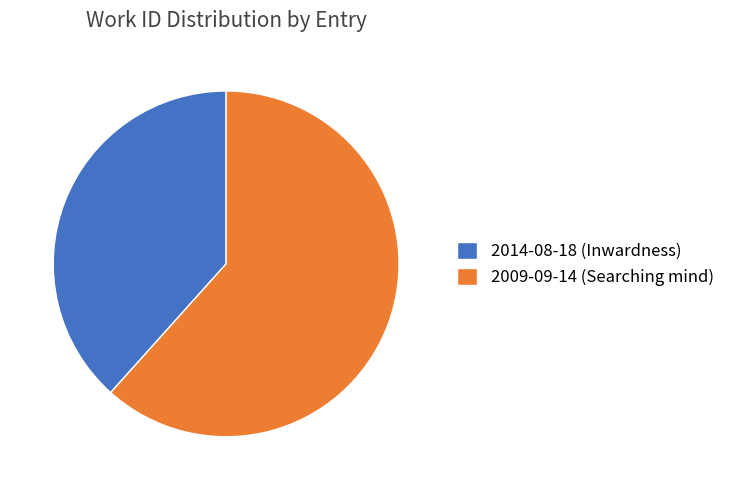

Approximately how many times larger is the value at 2014-08-18 (Inwardness) compared to 2009-09-14 (Searching mind)?

0.6